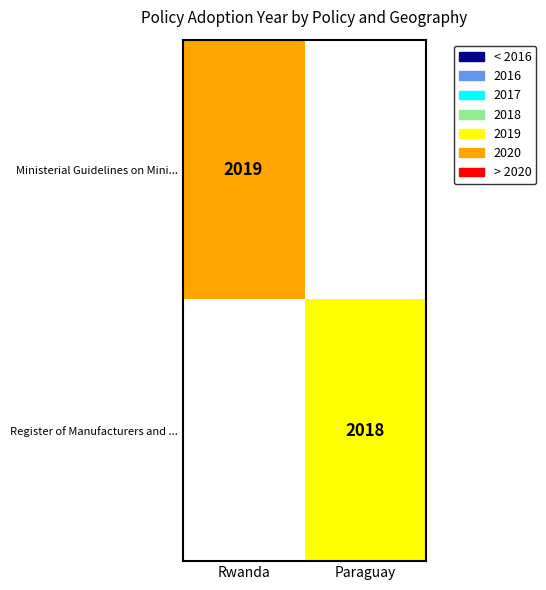

The Ministerial Guidelines on Mini... series shows 3115 at Rwanda. True or false?

False